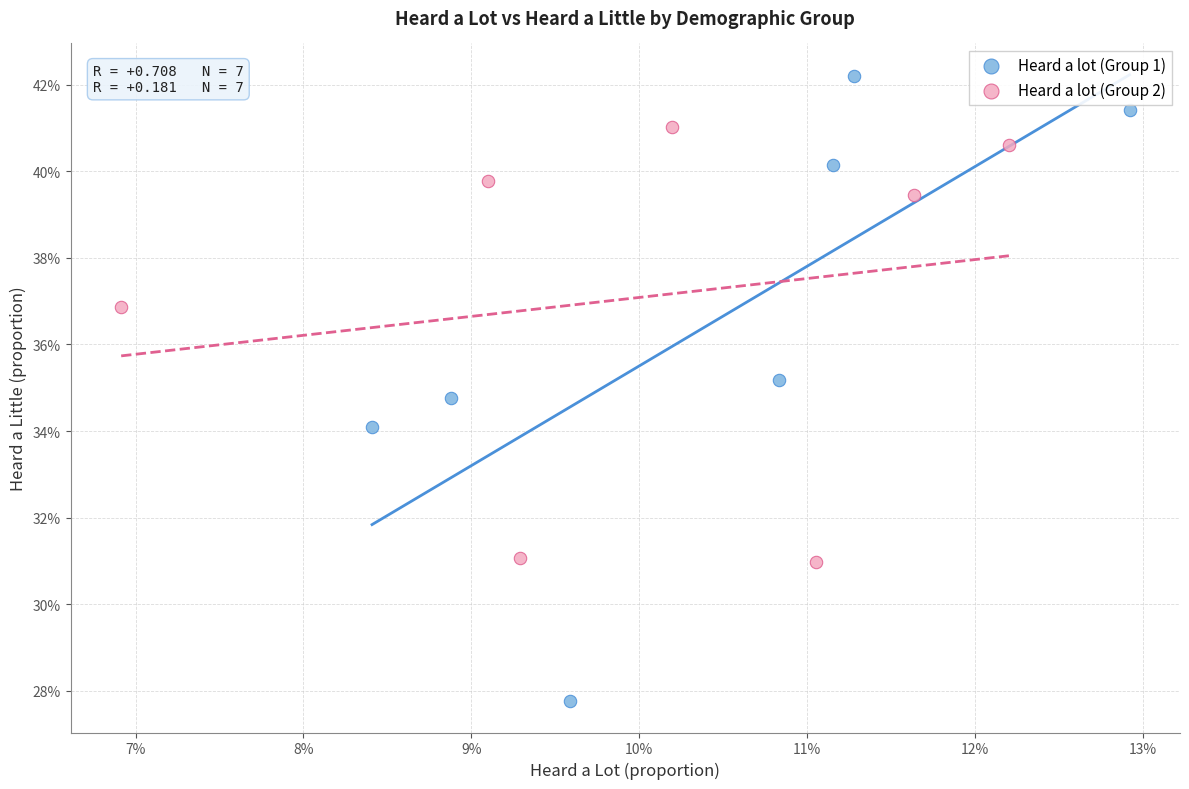

Which series reaches the minimum Y coordinate?

Heard a lot (Group 1)